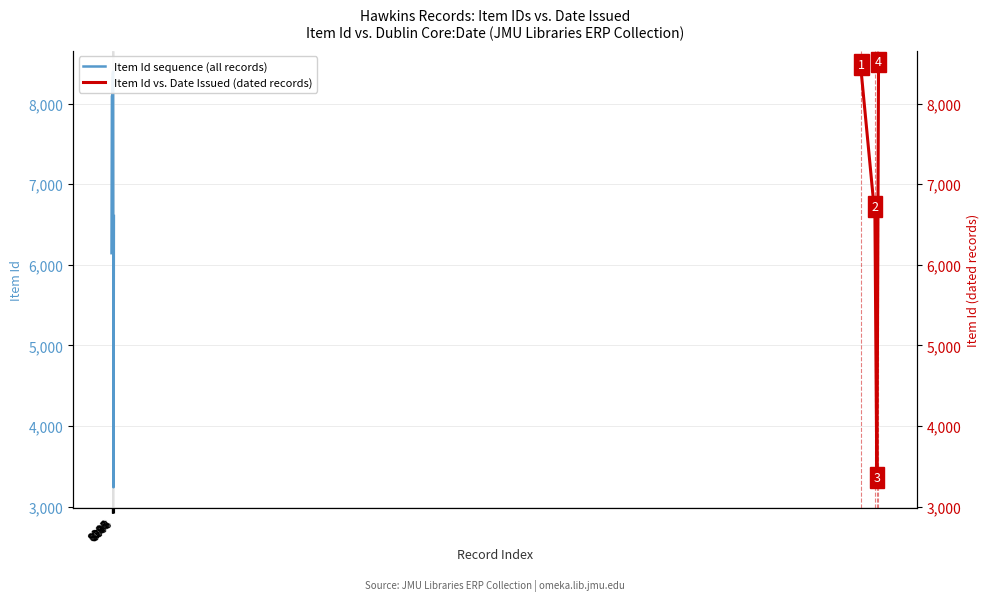

Reading left to right, what are all the values shown in this chart?

6145	8096	8097	8365	8399	3240	6606